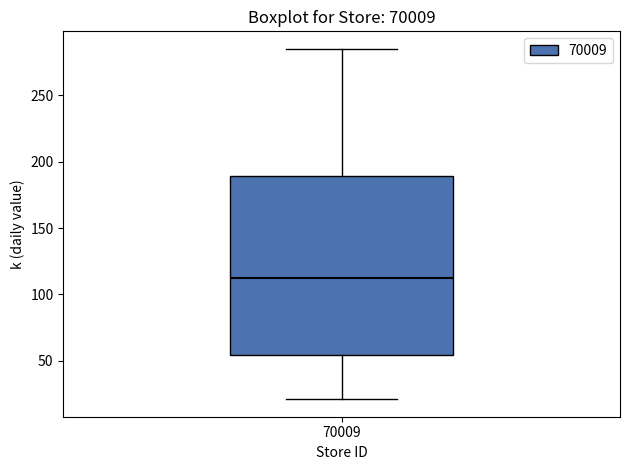

Transcribe this box plot: give where the median line is, the range the box spans, and where the two whiskers end, as read against the y-axis. The values are not printed on the chart, so give them approximately, as read against the axis.

median 110, box 55 to 190, whiskers 20 to 285